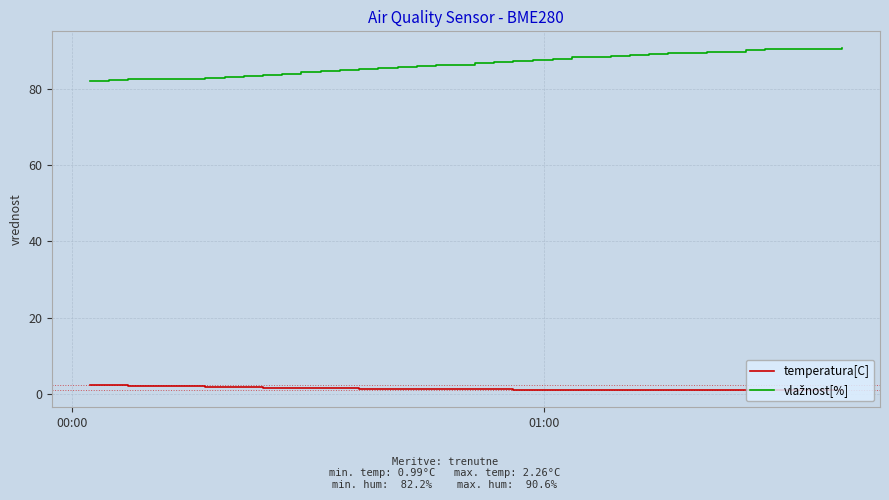

Does the chart display data point markers on the line(s)?

No